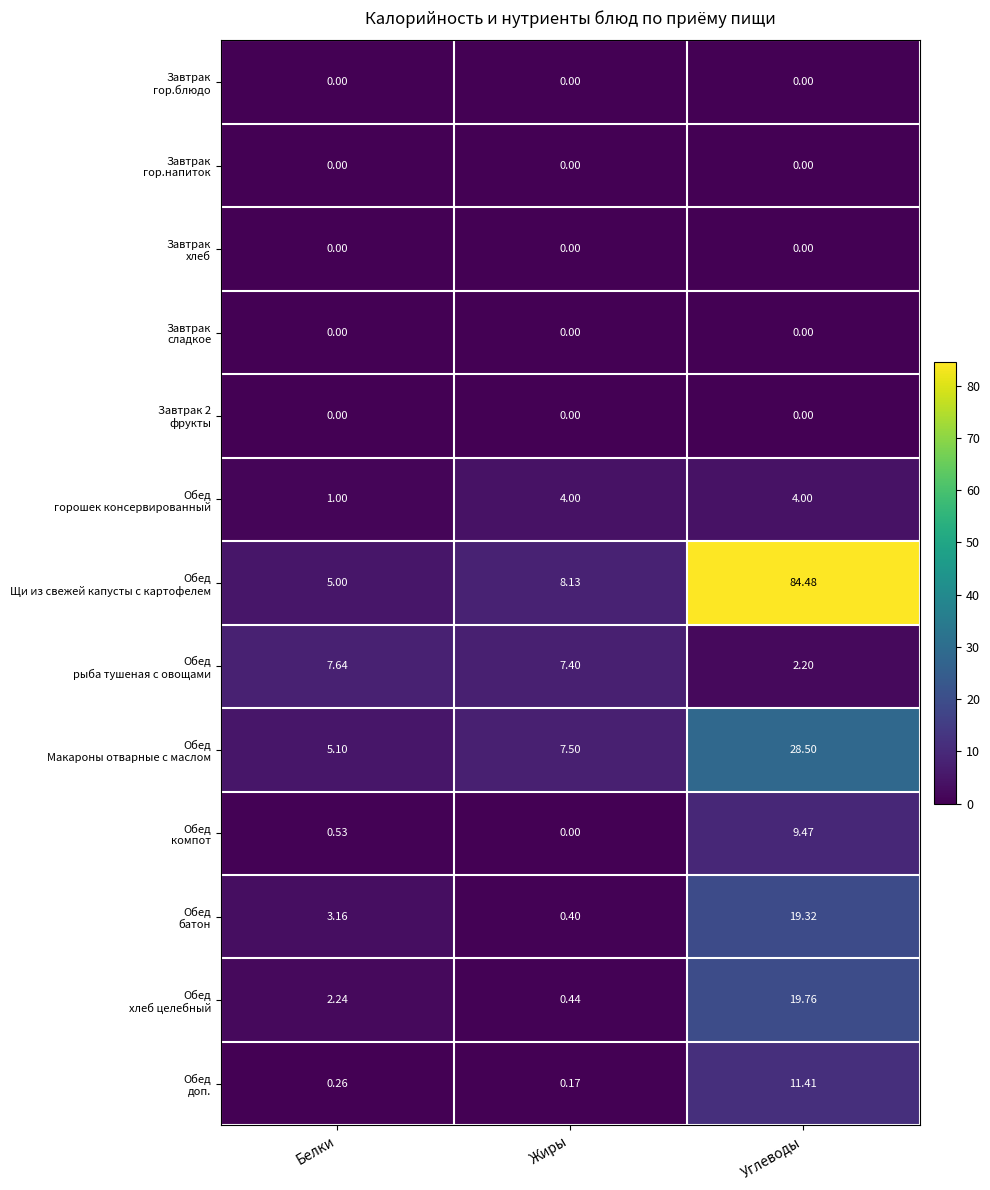

At which category is the sum across all series the highest?

Углеводы